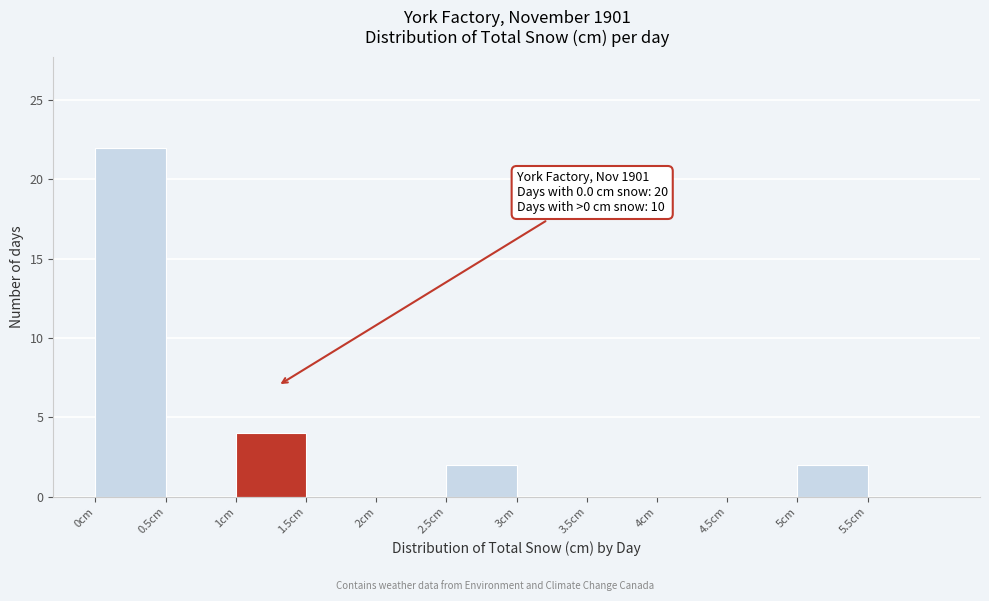

Which range on the x-axis has the tallest bar?

0.0 to 0.5